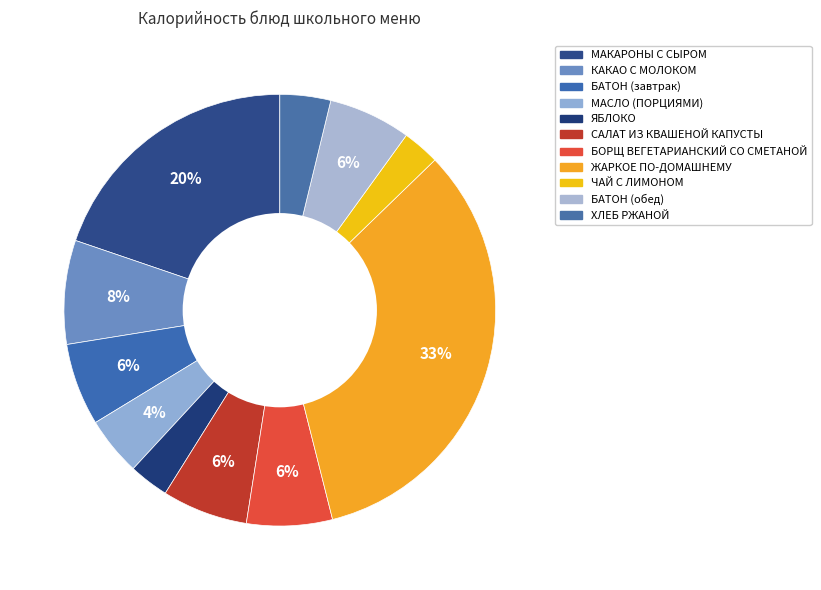

How many segments does this pie chart have?

11